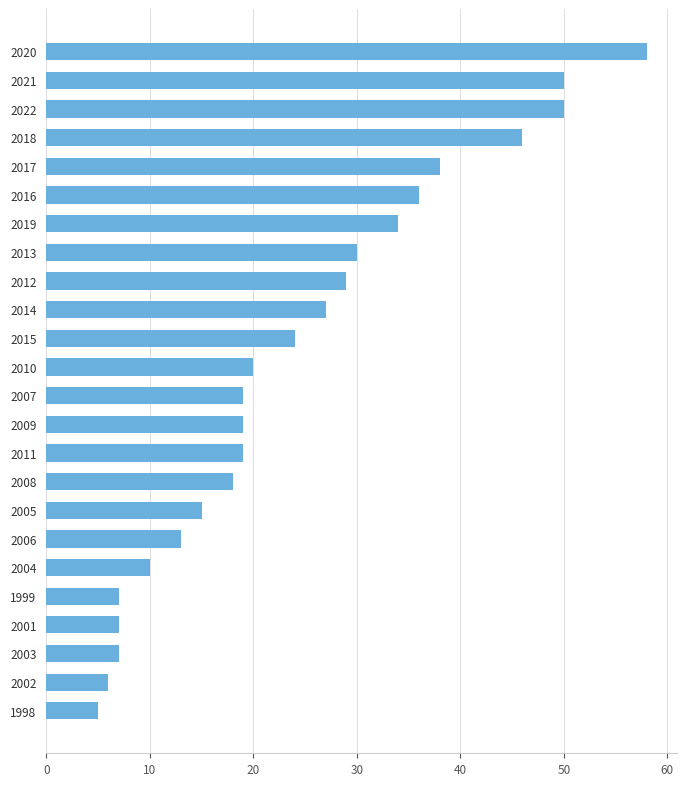

Reading bottom to top, what are all the values shown in this chart?

5	6	7	7	7	10	13	15	18	19	19	19	20	24	27	29	30	34	36	38	46	50	50	58